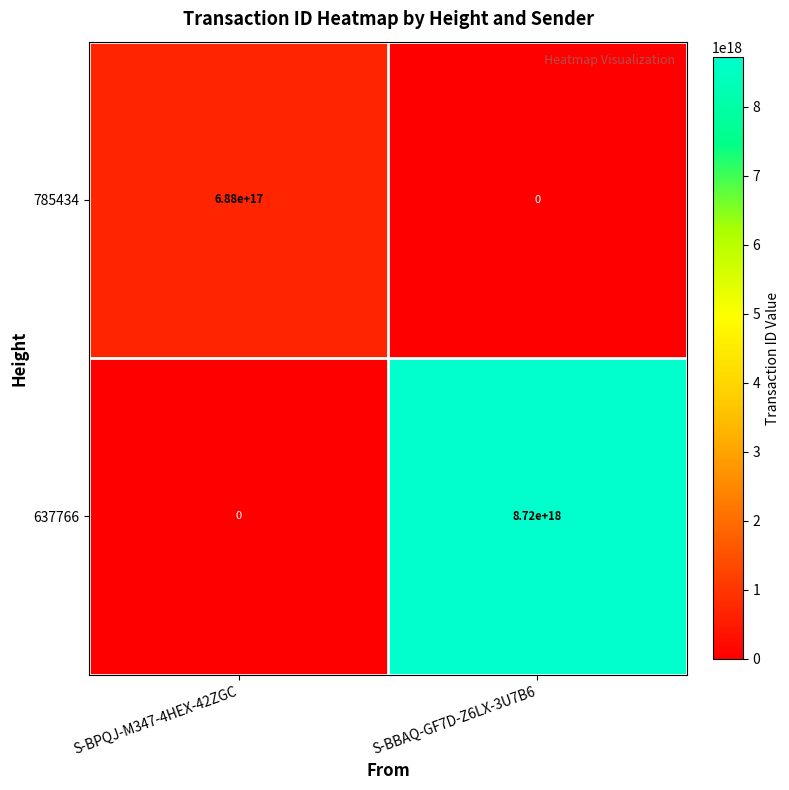

The 785434 series shows 688000000000000000 at S-BPQJ-M347-4HEX-42ZGC. True or false?

True